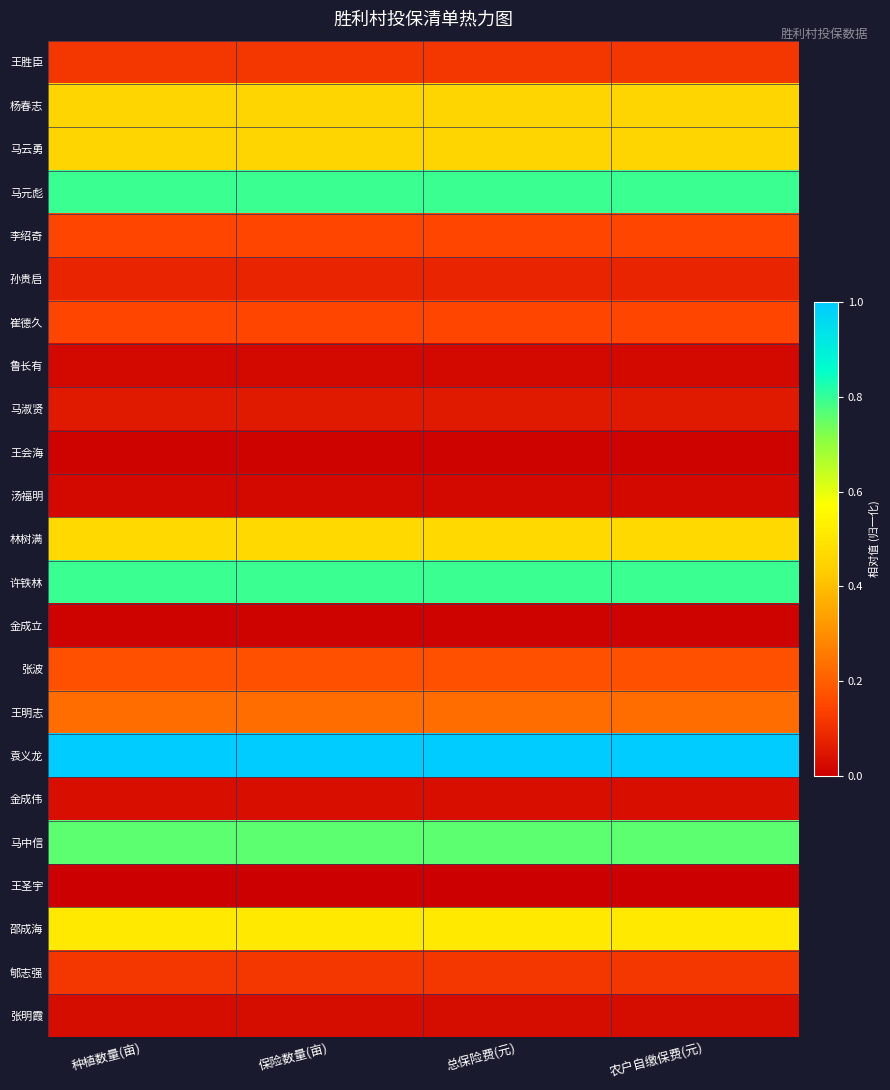

Reading left to right, extract all data points from this chart.

王胜臣: 种植数量(亩)=0.1	保险数量(亩)=0.1	总保险费(元)=0.1	农户自缴保费(元)=0.1
杨春志: 种植数量(亩)=0.5	保险数量(亩)=0.5	总保险费(元)=0.5	农户自缴保费(元)=0.5
马云勇: 种植数量(亩)=0.5	保险数量(亩)=0.5	总保险费(元)=0.5	农户自缴保费(元)=0.5
马元彪: 种植数量(亩)=0.8	保险数量(亩)=0.8	总保险费(元)=0.8	农户自缴保费(元)=0.8
李绍奇: 种植数量(亩)=0.1	保险数量(亩)=0.1	总保险费(元)=0.1	农户自缴保费(元)=0.1
孙贵启: 种植数量(亩)=0.1	保险数量(亩)=0.1	总保险费(元)=0.1	农户自缴保费(元)=0.1
崔德久: 种植数量(亩)=0.1	保险数量(亩)=0.1	总保险费(元)=0.1	农户自缴保费(元)=0.1
鲁长有: 种植数量(亩)=0.0	保险数量(亩)=0.0	总保险费(元)=0.0	农户自缴保费(元)=0.0
马淑贤: 种植数量(亩)=0.1	保险数量(亩)=0.1	总保险费(元)=0.1	农户自缴保费(元)=0.1
王会海: 种植数量(亩)=0.0	保险数量(亩)=0.0	总保险费(元)=0.0	农户自缴保费(元)=0.0
汤福明: 种植数量(亩)=0.0	保险数量(亩)=0.0	总保险费(元)=0.0	农户自缴保费(元)=0.0
林树满: 种植数量(亩)=0.5	保险数量(亩)=0.5	总保险费(元)=0.5	农户自缴保费(元)=0.5
许铁林: 种植数量(亩)=0.8	保险数量(亩)=0.8	总保险费(元)=0.8	农户自缴保费(元)=0.8
金成立: 种植数量(亩)=0.0	保险数量(亩)=0.0	总保险费(元)=0.0	农户自缴保费(元)=0.0
张波: 种植数量(亩)=0.2	保险数量(亩)=0.2	总保险费(元)=0.2	农户自缴保费(元)=0.2
王明志: 种植数量(亩)=0.2	保险数量(亩)=0.2	总保险费(元)=0.2	农户自缴保费(元)=0.2
袁义龙: 种植数量(亩)=1.0	保险数量(亩)=1.0	总保险费(元)=1.0	农户自缴保费(元)=1.0
金成伟: 种植数量(亩)=0.0	保险数量(亩)=0.0	总保险费(元)=0.0	农户自缴保费(元)=0.0
马中信: 种植数量(亩)=0.8	保险数量(亩)=0.8	总保险费(元)=0.8	农户自缴保费(元)=0.8
王圣宇: 种植数量(亩)=0.0	保险数量(亩)=0.0	总保险费(元)=0.0	农户自缴保费(元)=0.0
邵成海: 种植数量(亩)=0.5	保险数量(亩)=0.5	总保险费(元)=0.5	农户自缴保费(元)=0.5
郇志强: 种植数量(亩)=0.1	保险数量(亩)=0.1	总保险费(元)=0.1	农户自缴保费(元)=0.1
张明霞: 种植数量(亩)=0.0	保险数量(亩)=0.0	总保险费(元)=0.0	农户自缴保费(元)=0.0